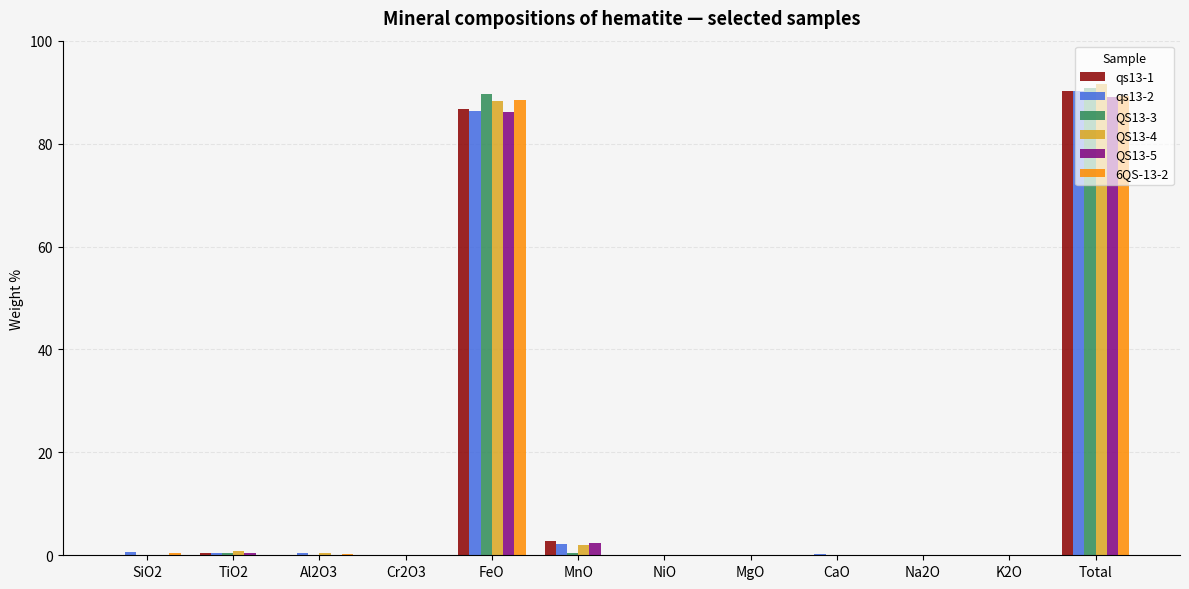

At which category is the sum across all series the highest?

Total